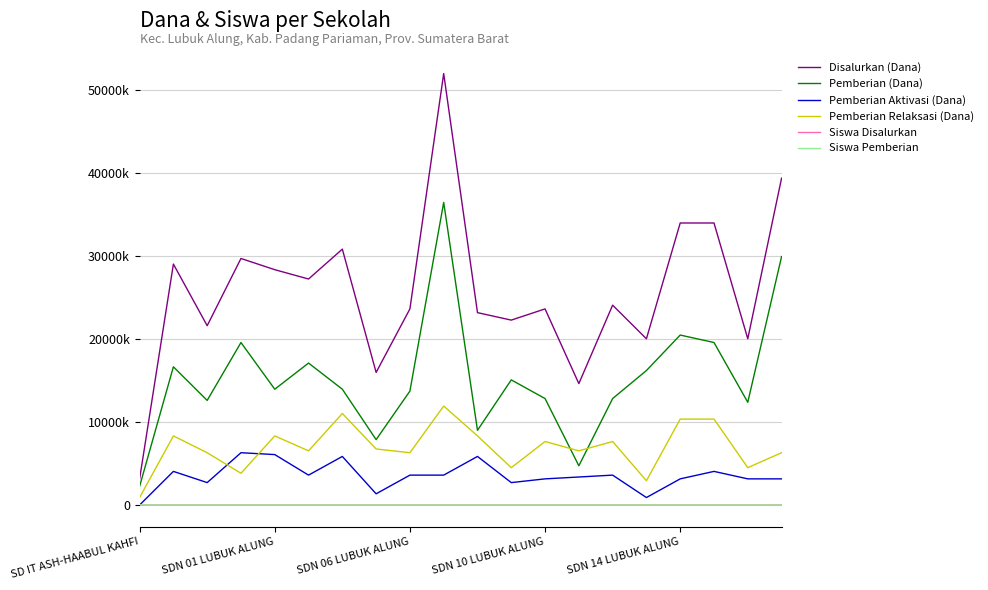

Does the chart display data point markers on the line(s)?

No